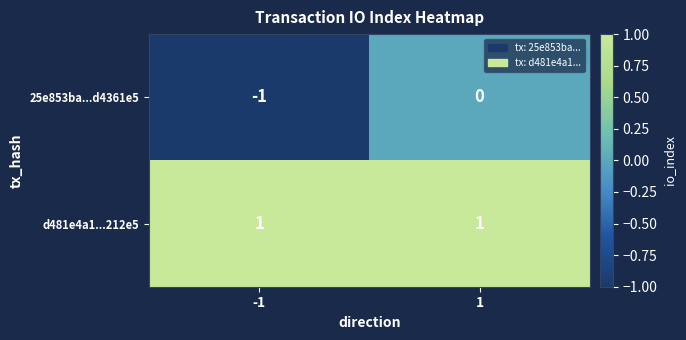

At which category does the chart reach its minimum across all series?

-1